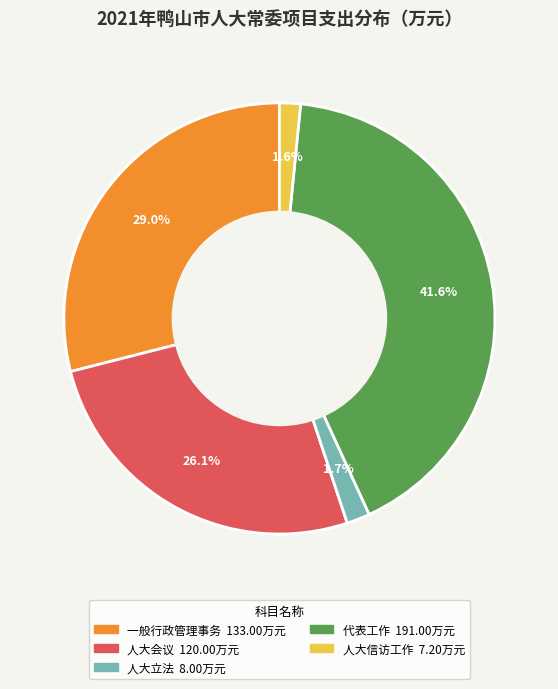

Does any single category account for the majority?

No